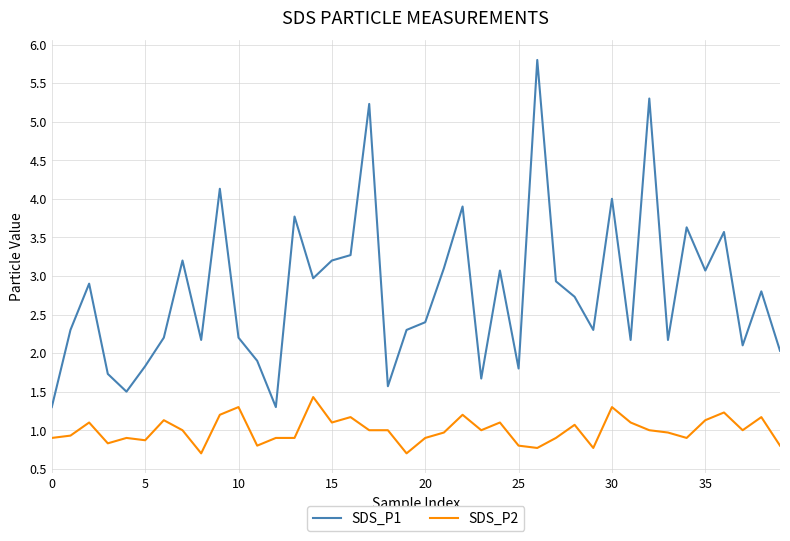

Rank the series by their average value, from highest to lowest.

SDS_P1, SDS_P2